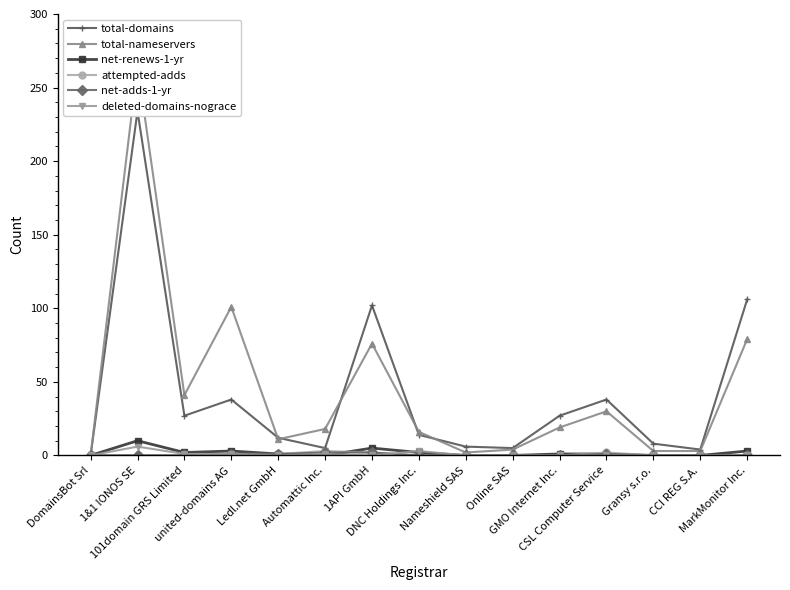

True or false: net-renews-1-yr and attempted-adds intersect in this chart.

True